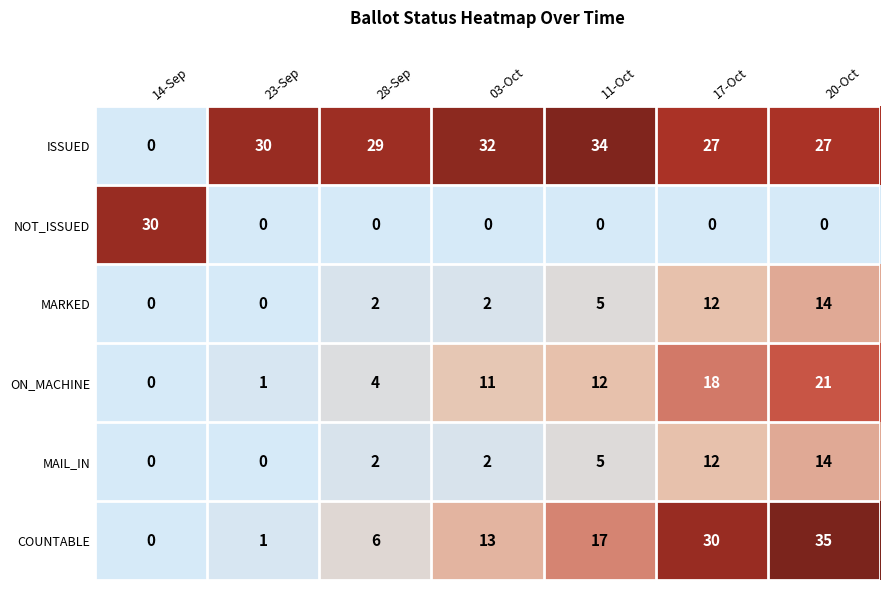

What is the spread (max minus min) of values at 14-Sep?

30